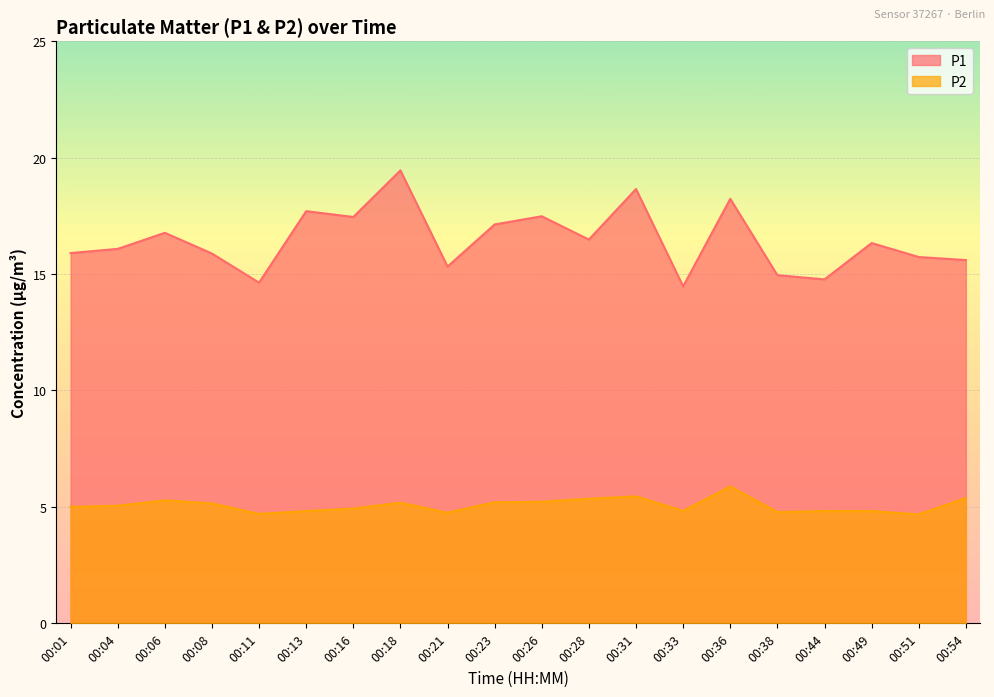

What is the difference between the maximum and minimum values in the P2 series?

1.2